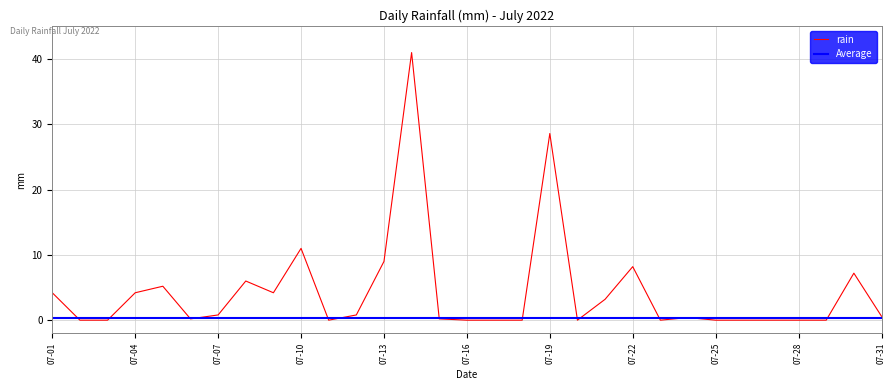

The rain series shows 6.5 at 07-04. True or false?

False